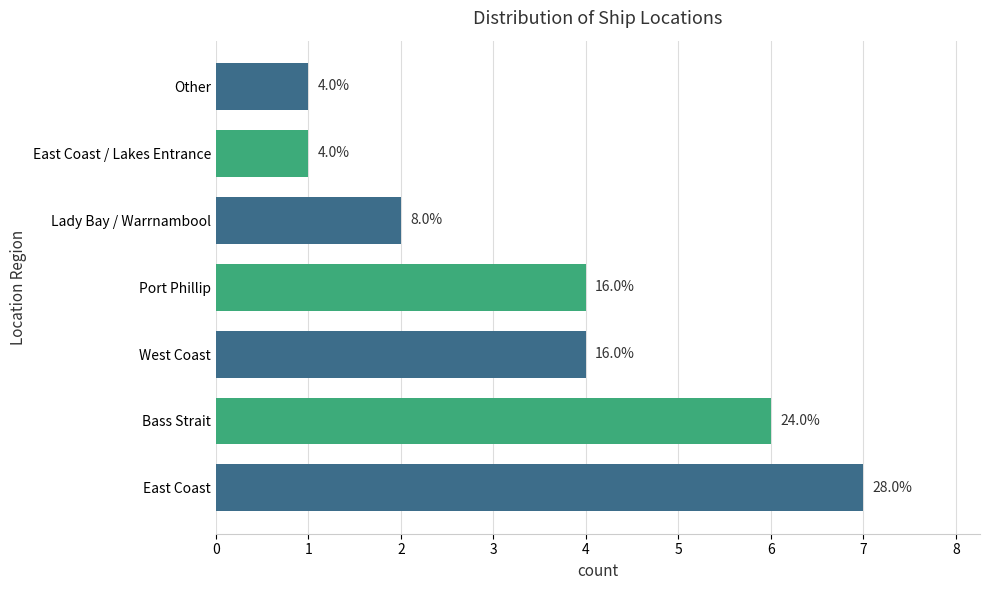

Are the bars grouped side by side (vs. stacked)?

No